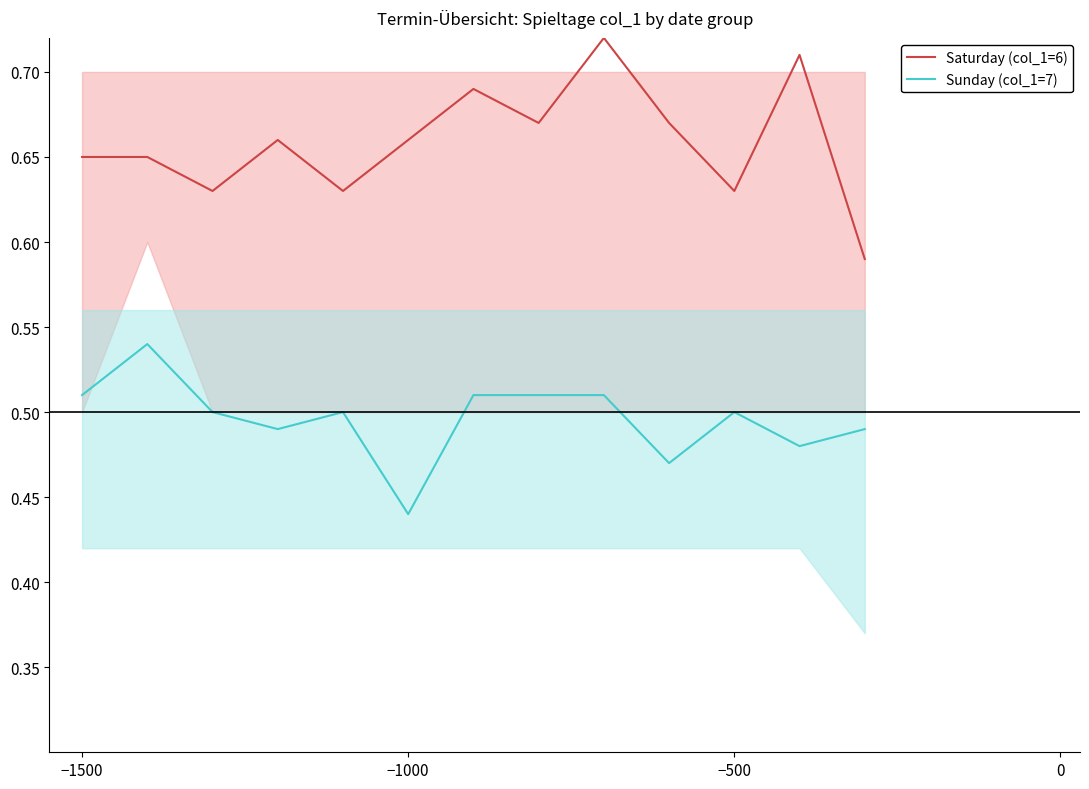

How many interior local valleys does the Sunday (col_1=7) series have?

4